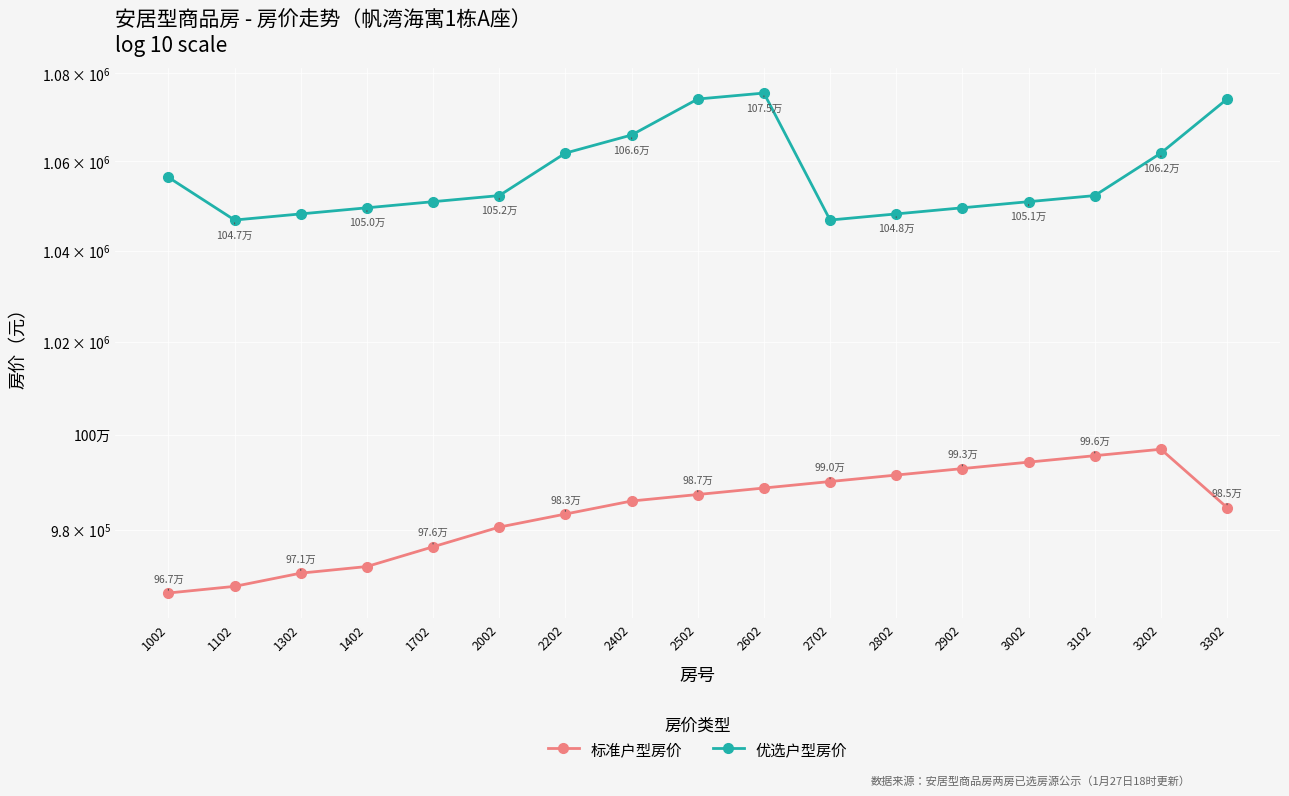

What is the average value of the 标准户型房价 series?

983899